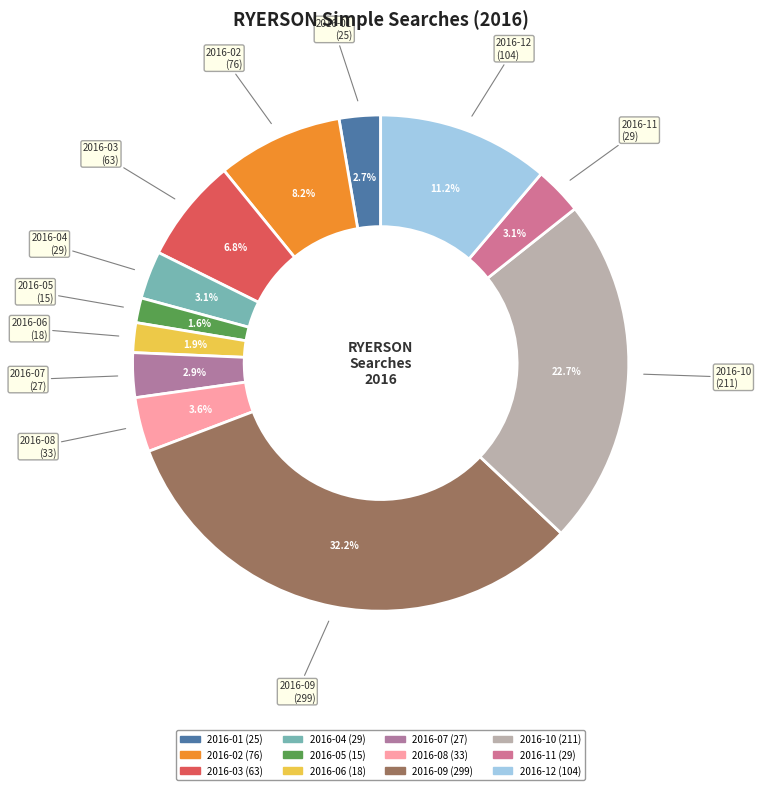

To the nearest percent, what is the difference between the 2016-10 and 2016-02 slice percentages?

15%